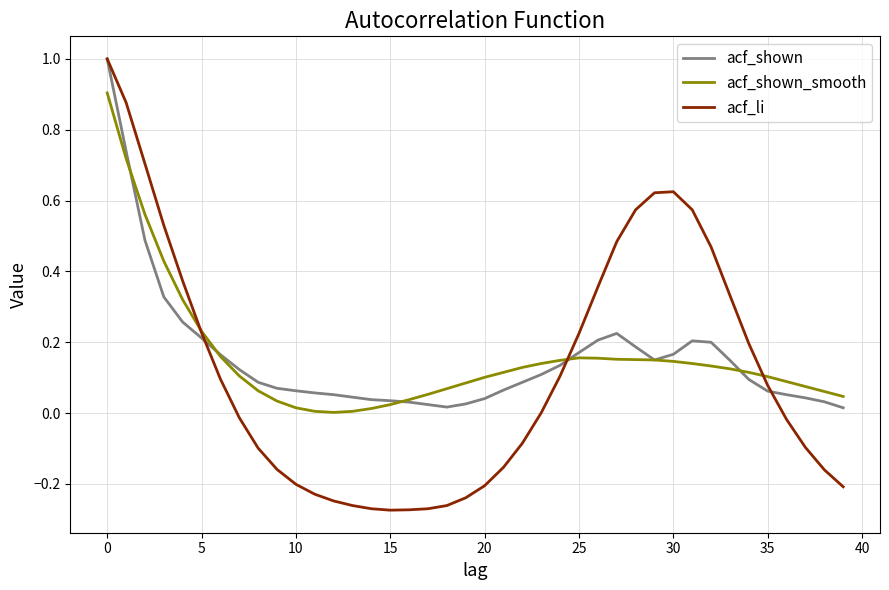

Which series has the widest spread of values?

acf_li